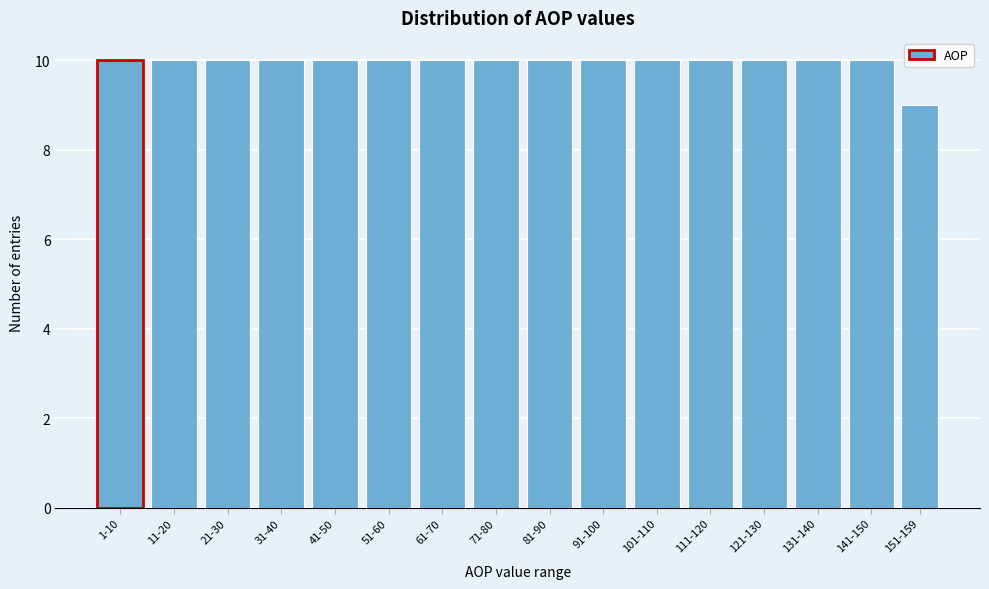

Reading right to left, what are all the values shown in this chart?

9	10	10	10	10	10	10	10	10	10	10	10	10	10	10	10